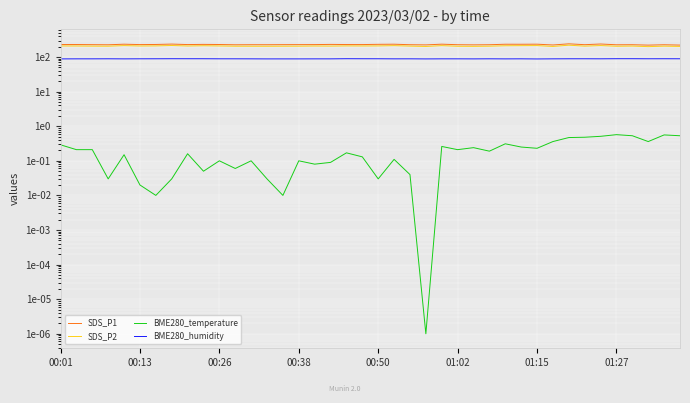

What is the difference between the maximum and second lowest values in the SDS_P2 series?

18.3